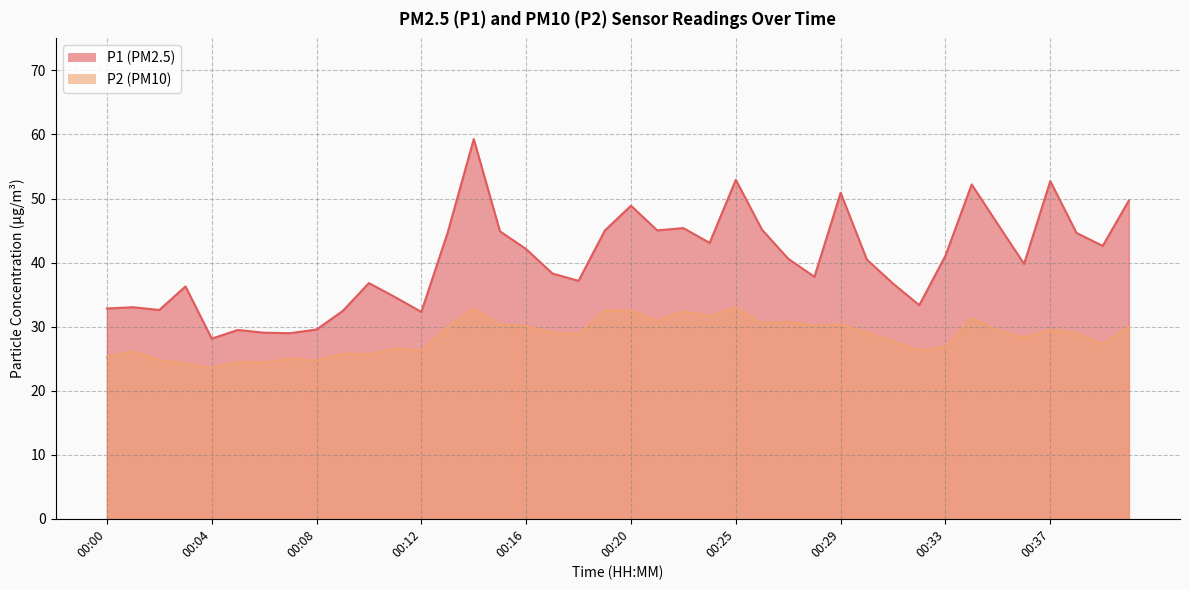

At which category does P1 reach its first local valley?

00:02